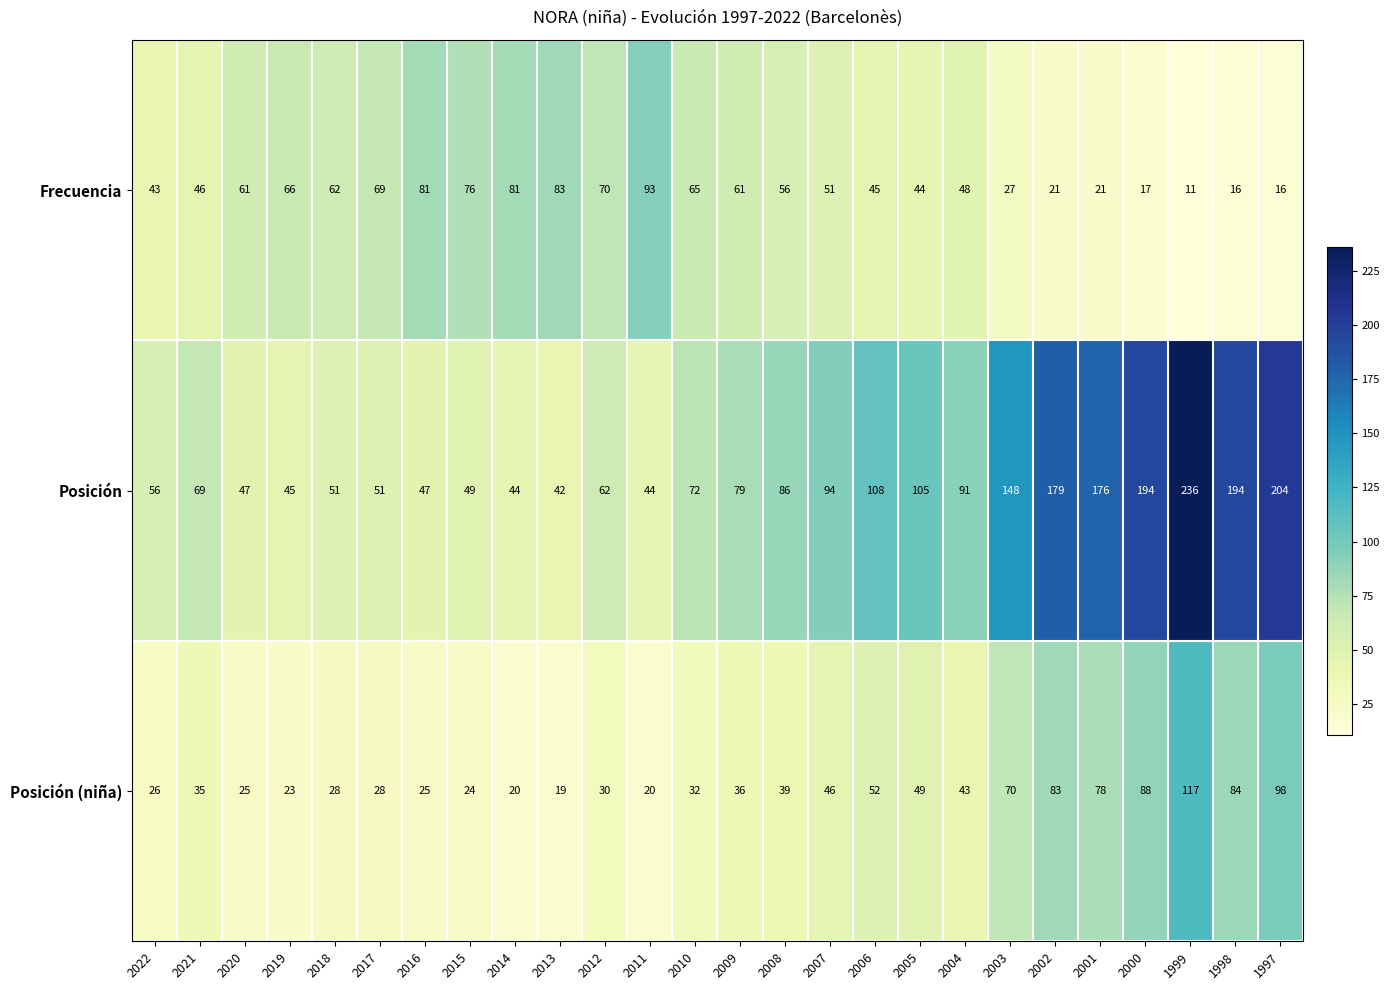

What value does the Frecuencia series have at 2021?

46